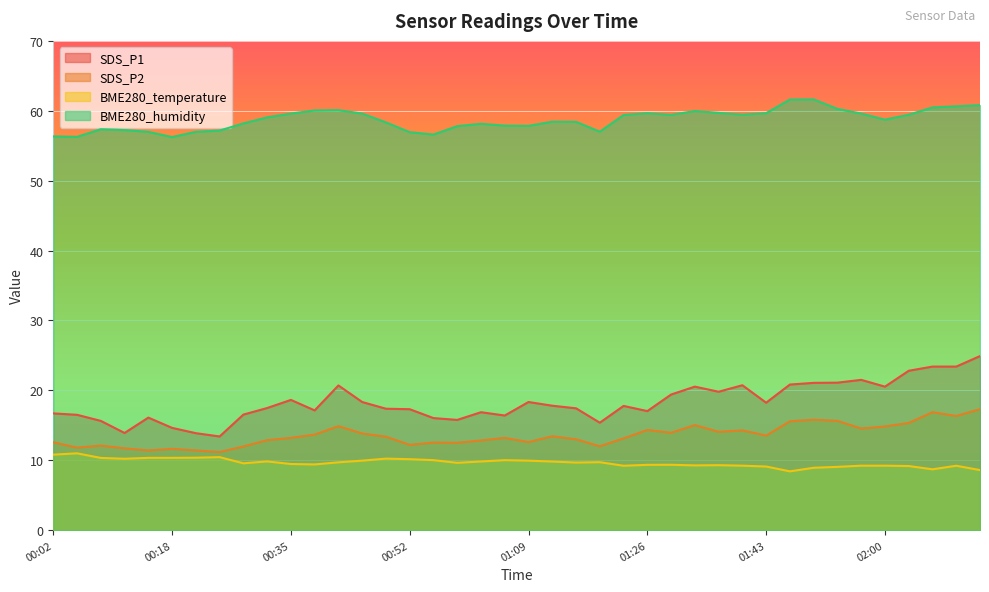

True or false: BME280_temperature has more than 1 interior local peaks.

True